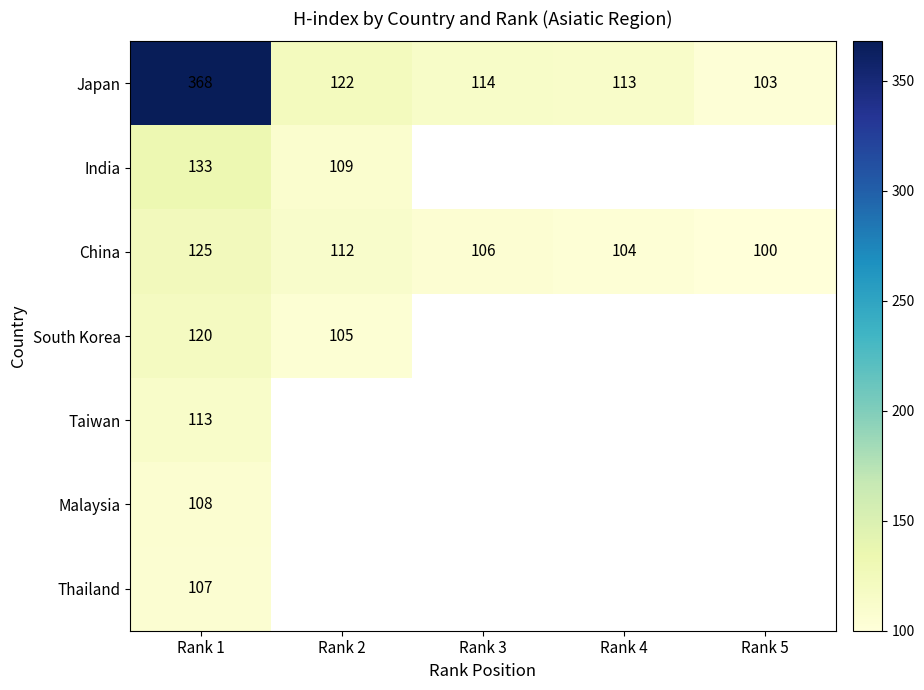

The value of South Korea at Rank 1 is 169. True or false?

False